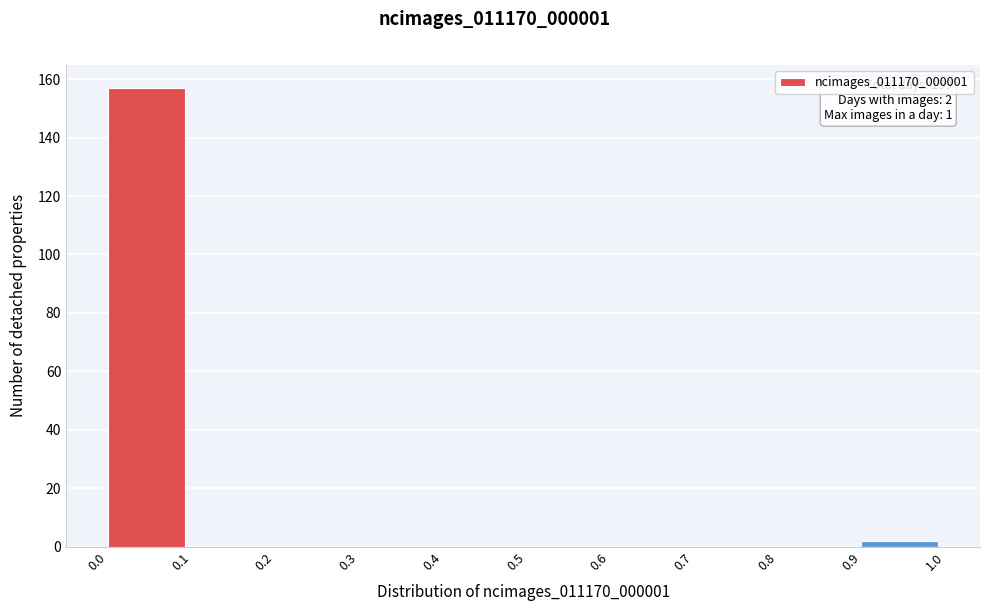

Which range on the x-axis has the tallest bar?

0.0 to 0.1